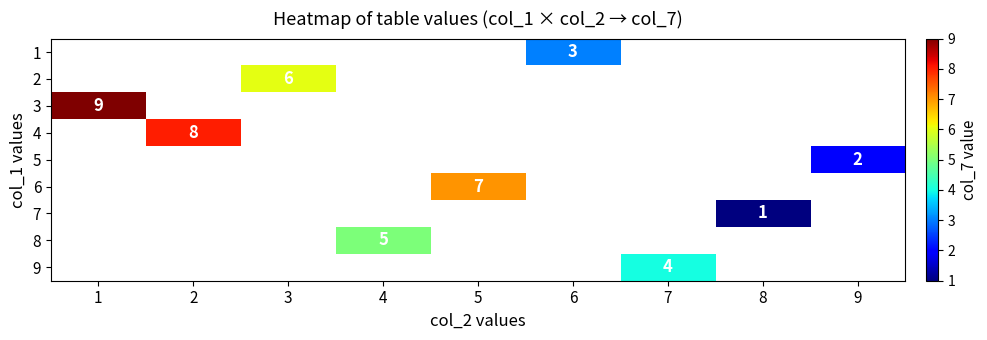

List the labels in order of 5 value, smallest first.

1, 2, 3, 4, 5, 6, 7, 8, 9